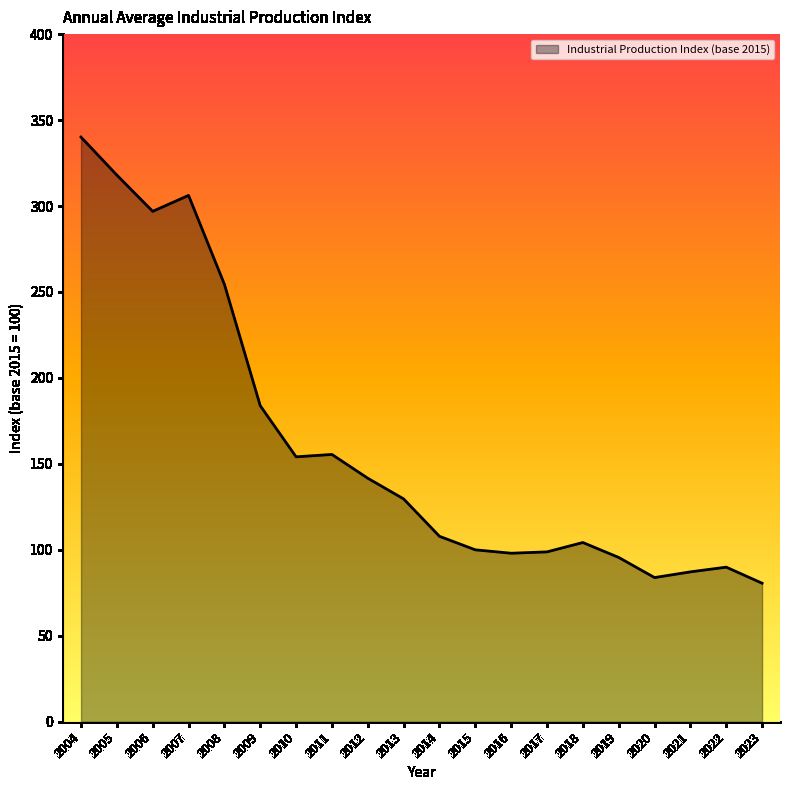

The value at 2019 is 95.6. True or false?

True